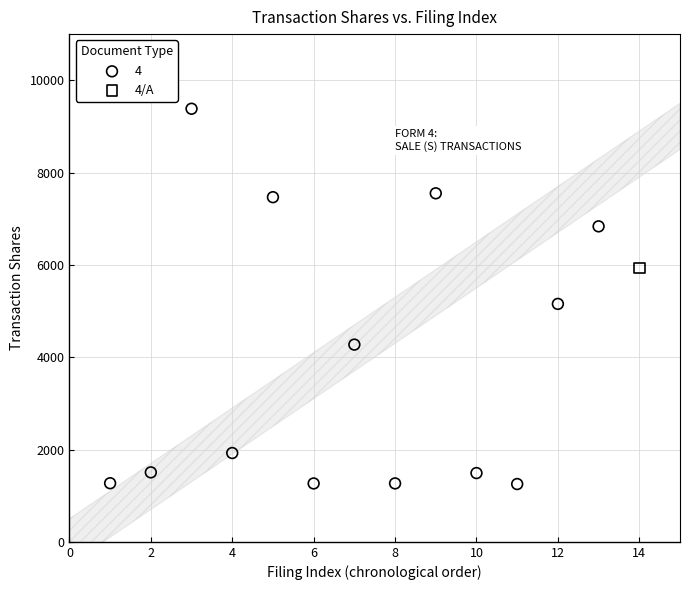

What are all the series names shown in the legend?

4, 4/A